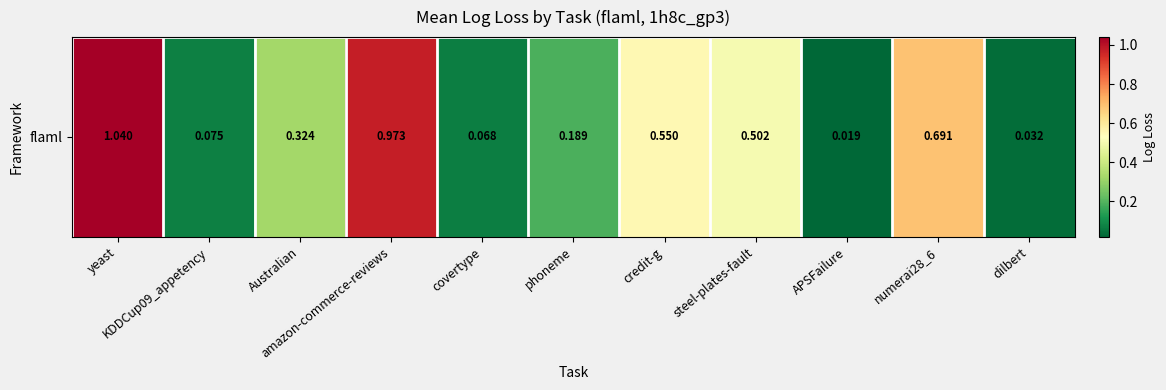

The value at dilbert is 0.1. True or false?

False